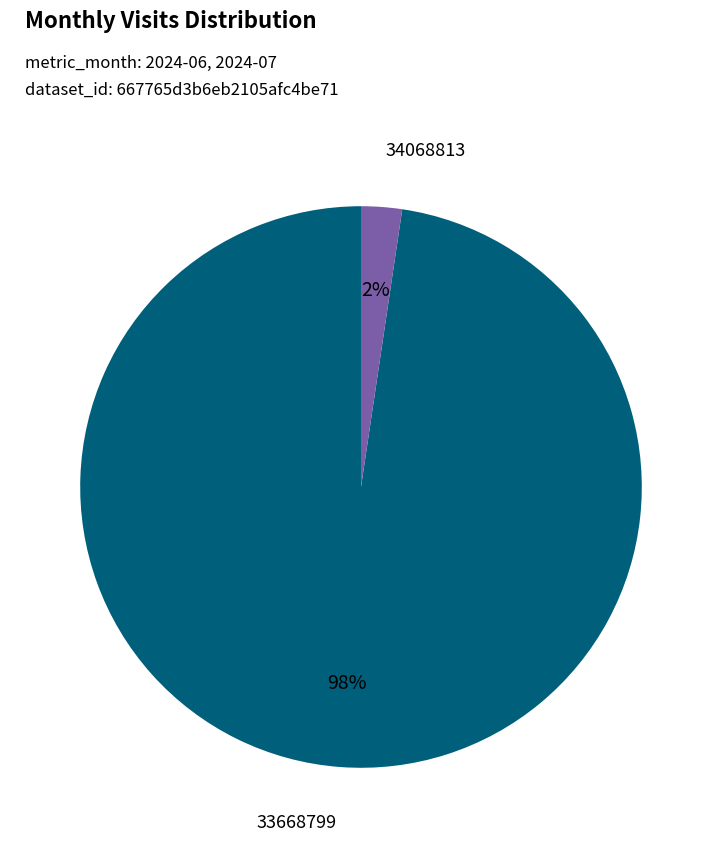

To the nearest percent, what is the average slice percentage?

50%